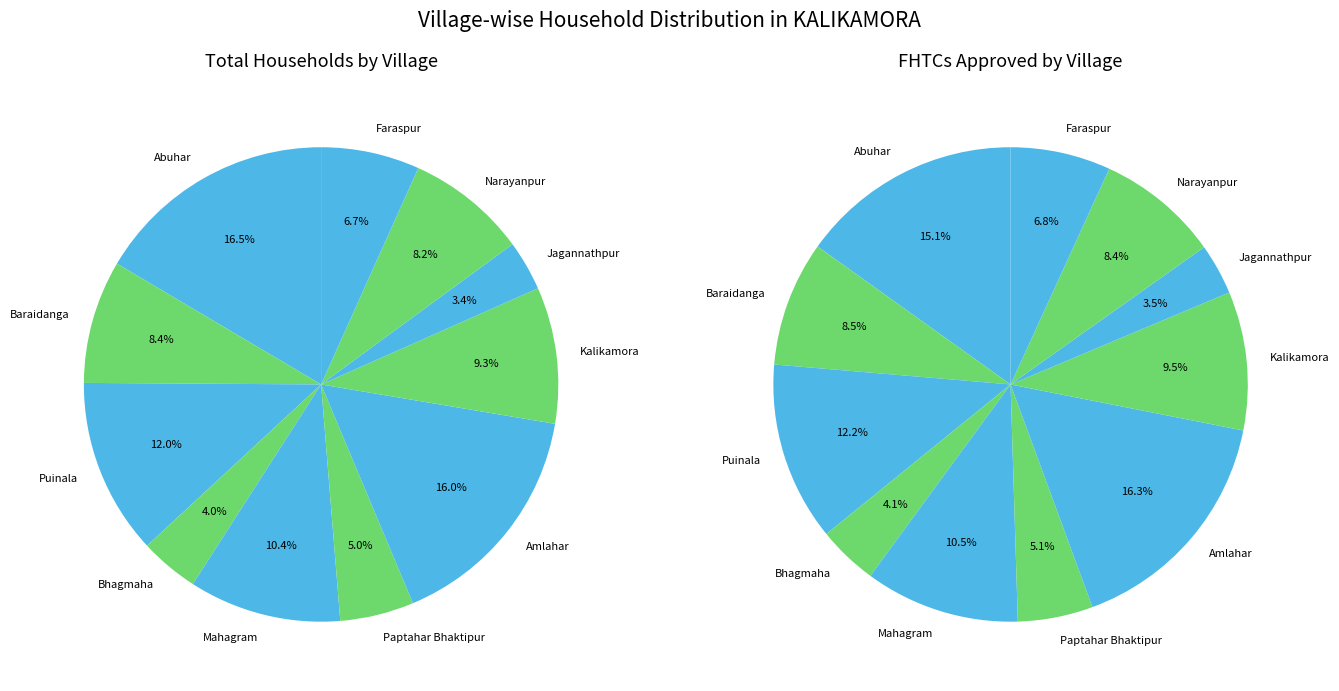

At Bhagmaha, list the series in order from largest to smallest.

Total Households, FHTCs approved